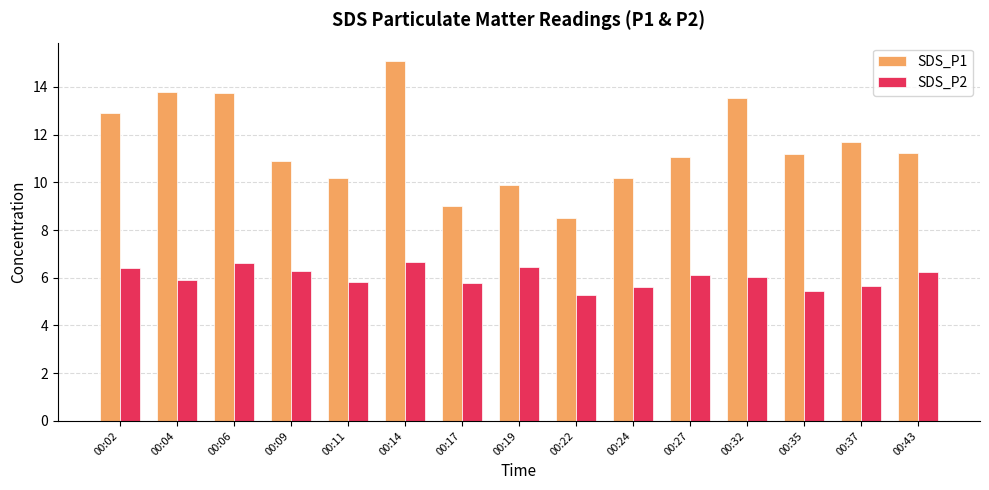

Where is SDS_P2 nearest to the value 5?

00:22